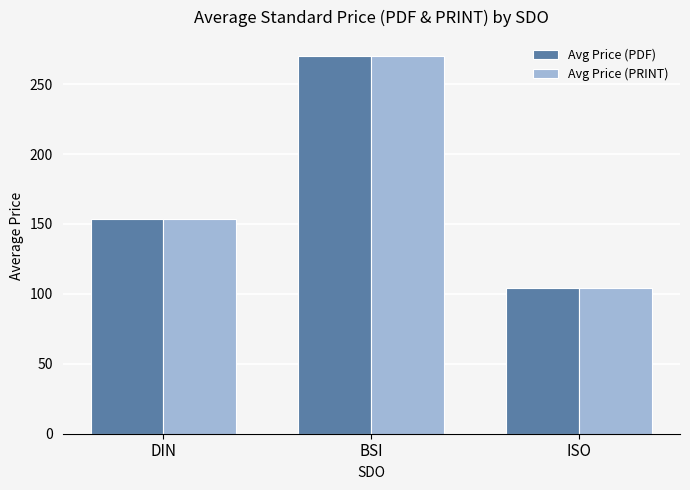

The value of Avg Price (PDF) at BSI is 109.0. True or false?

False